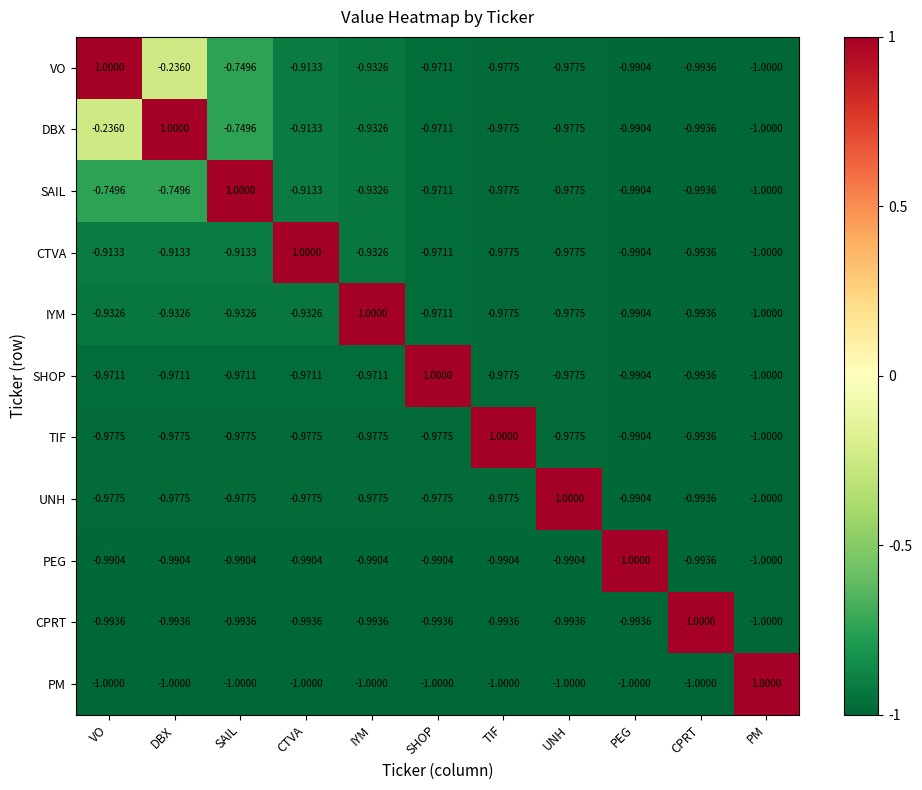

Where does the CPRT series first go above 0?

CPRT